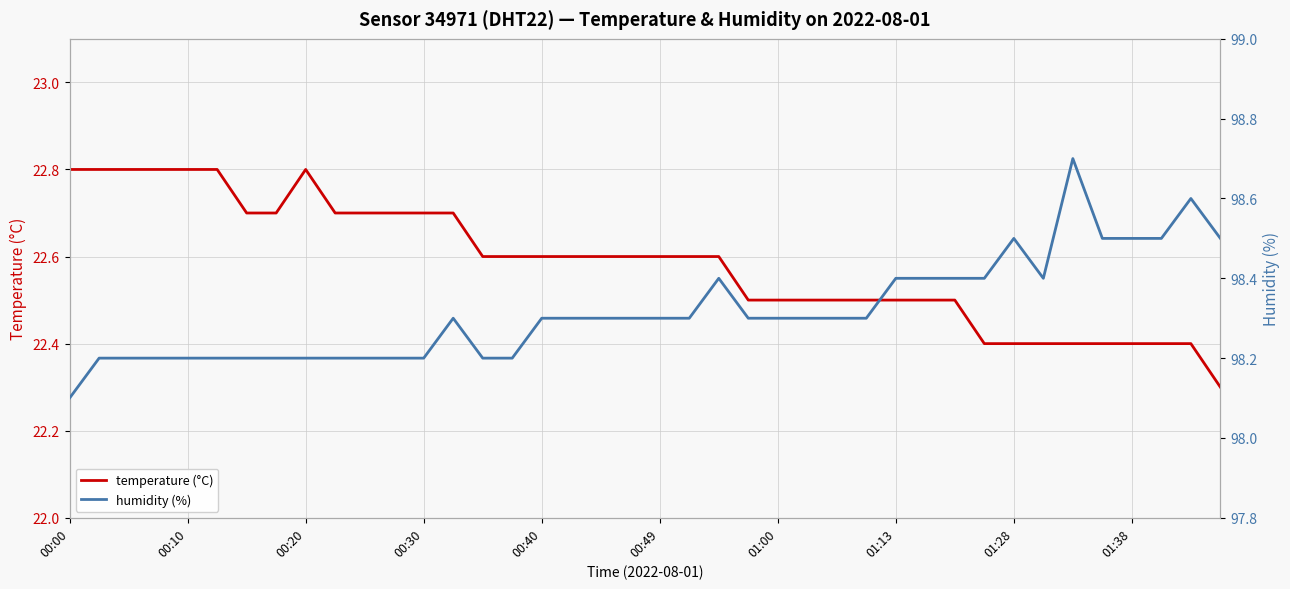

List the series in order of their overall mean, highest first.

humidity (%), temperature (°C)